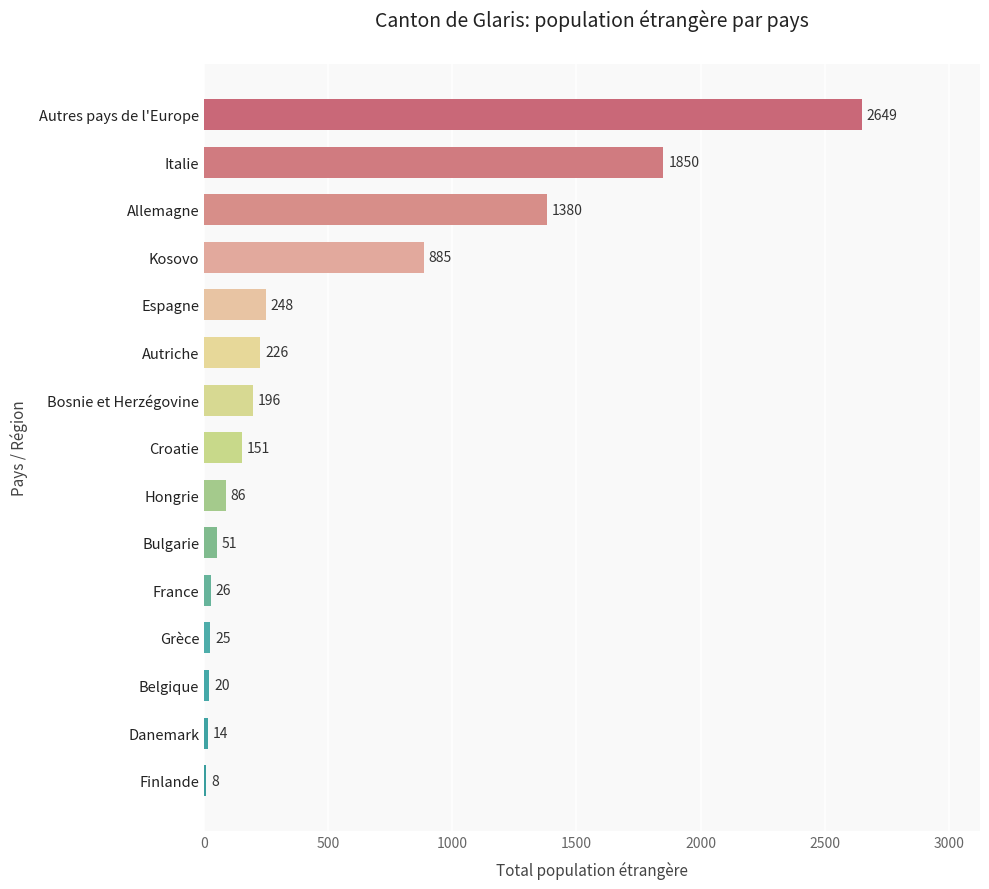

Reading bottom to top, extract all data points from this chart.

Finlande=8	Danemark=14	Belgique=20	Grèce=25	France=26	Bulgarie=51	Hongrie=86	Croatie=151	Bosnie et Herzégovine=196	Autriche=226	Espagne=248	Kosovo=885	Allemagne=1380	Italie=1850	Autres pays de l'Europe=2649